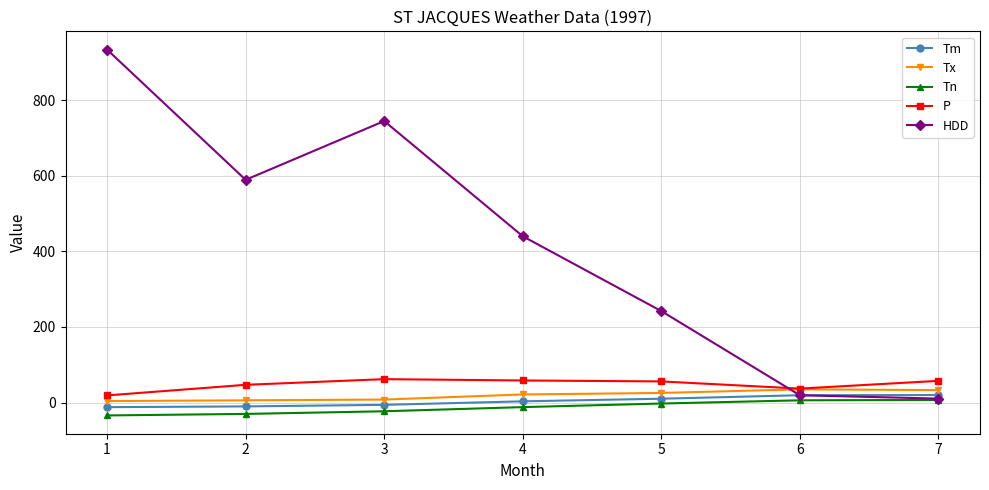

At which label does Tm first exceed 3?

4